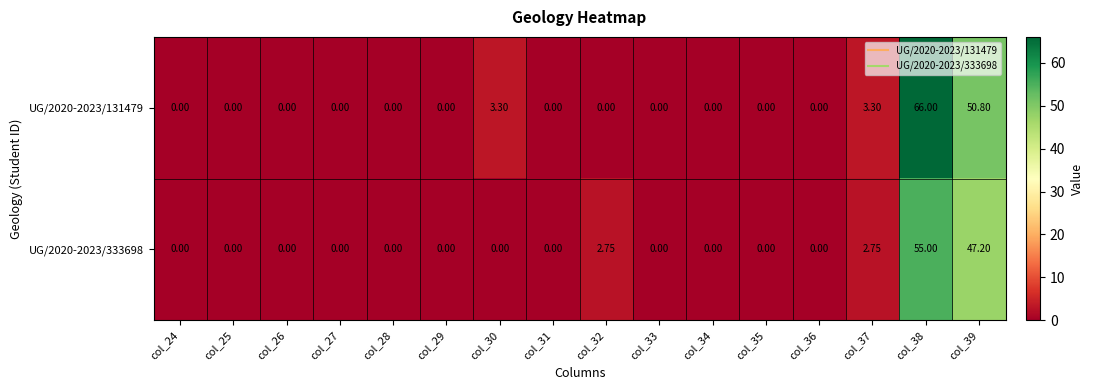

List the series in order of their overall mean, lowest first.

UG/2020-2023/333698, UG/2020-2023/131479